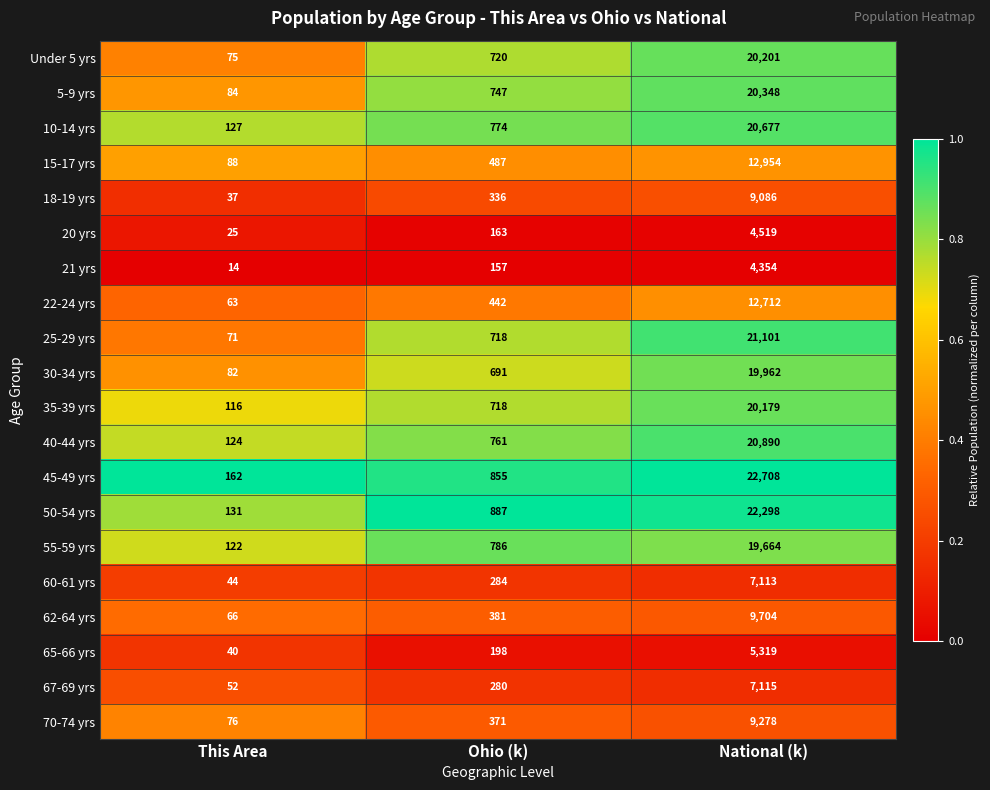

What is the difference between the highest and lowest values at Ohio (k)?

730